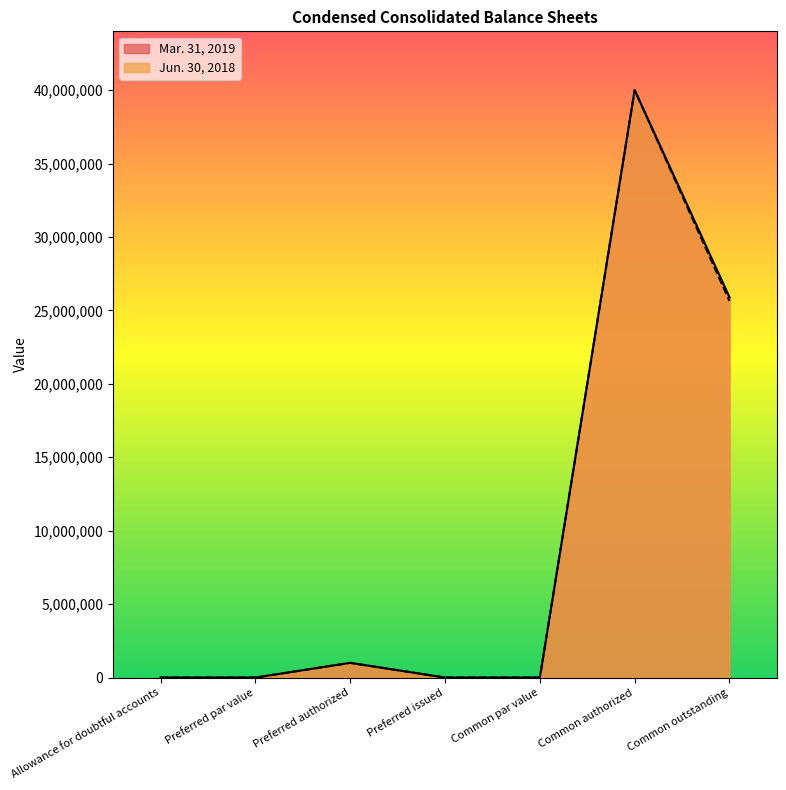

Reading left to right, transcribe all the data shown in this chart.

Mar. 31, 2019: 568	0	1000000	0	0	40000000	25894306
Jun. 30, 2018: 409	0	1000000	0	0	40000000	25641913